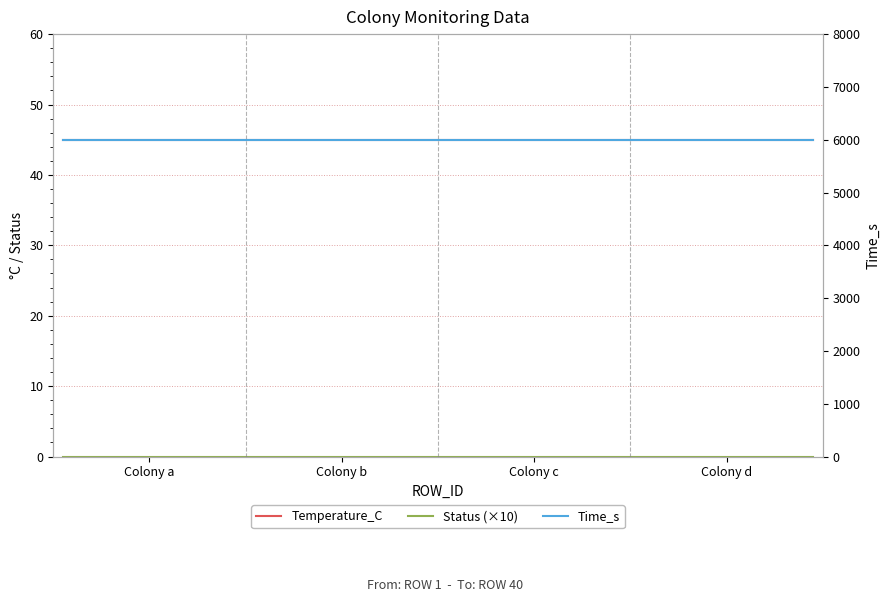

At which category is the sum across all series the highest?

Colony a